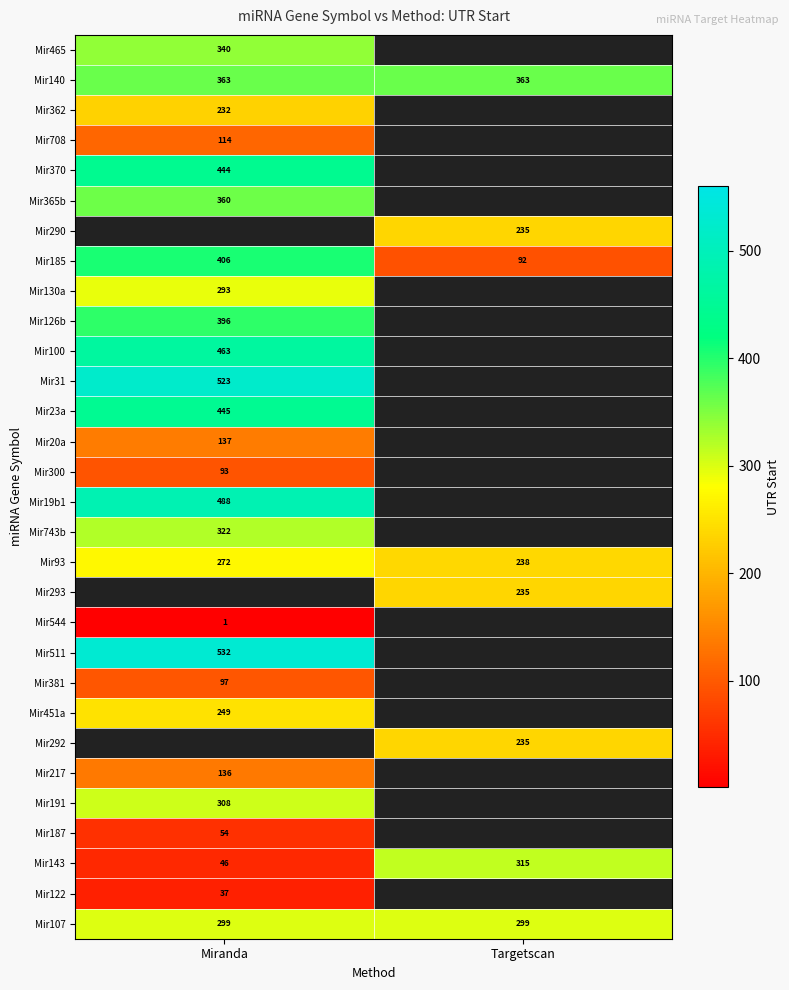

The Mir122 series shows 37 at Miranda. True or false?

True